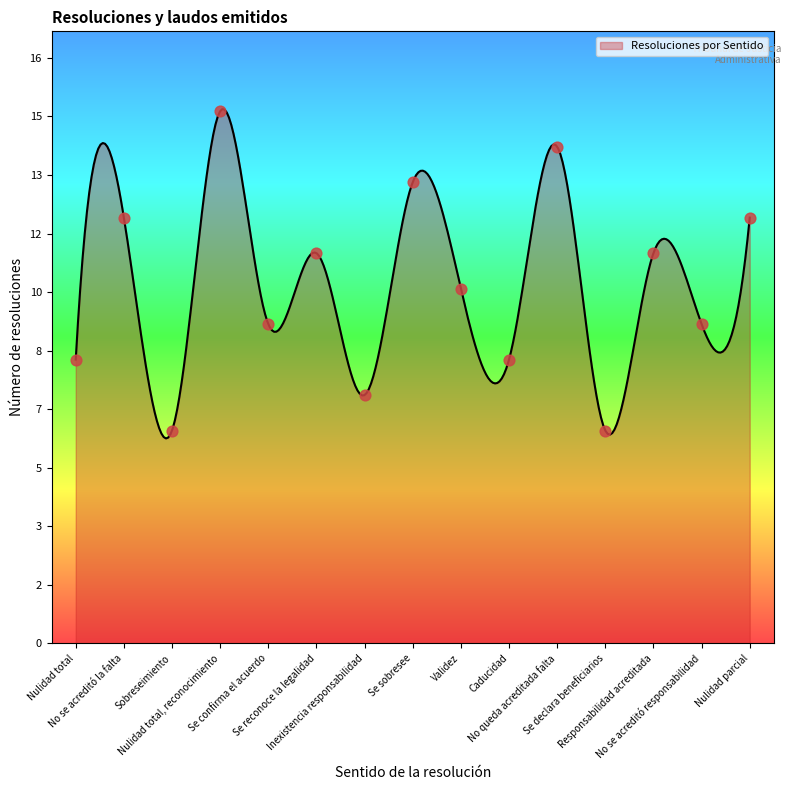

Approximately how many times larger is the value at No se acreditó la falta compared to Validez?

1.2